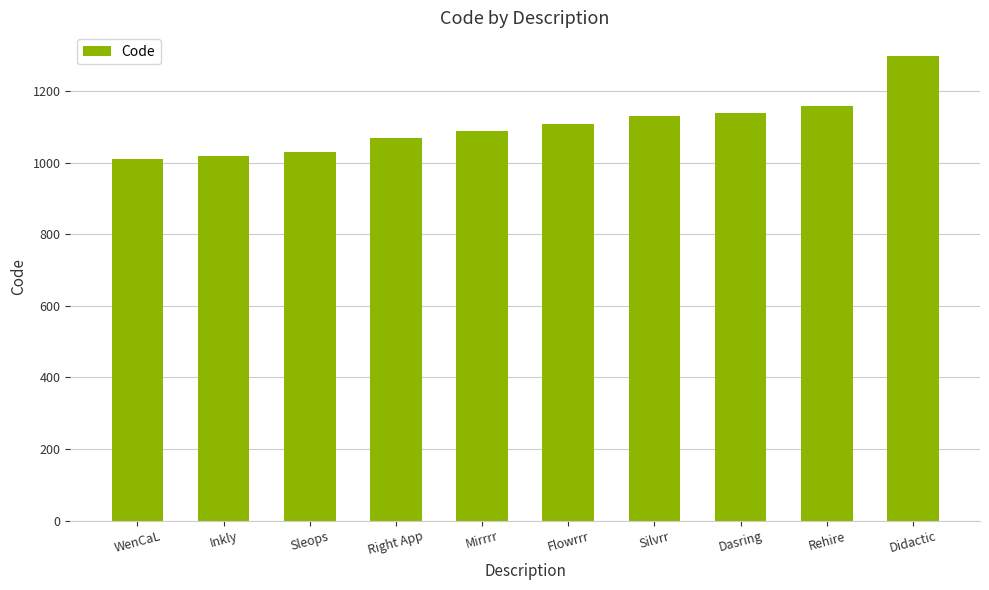

What is the sum of all values?

11060